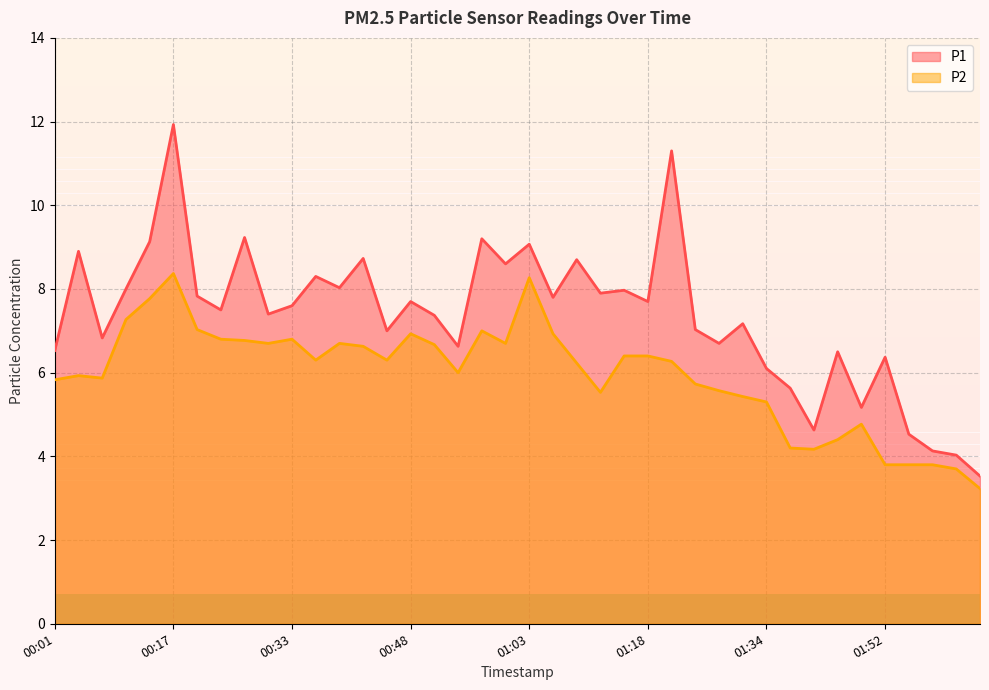

What is the sum of the P1 values at 00:30 and 01:49?

12.6